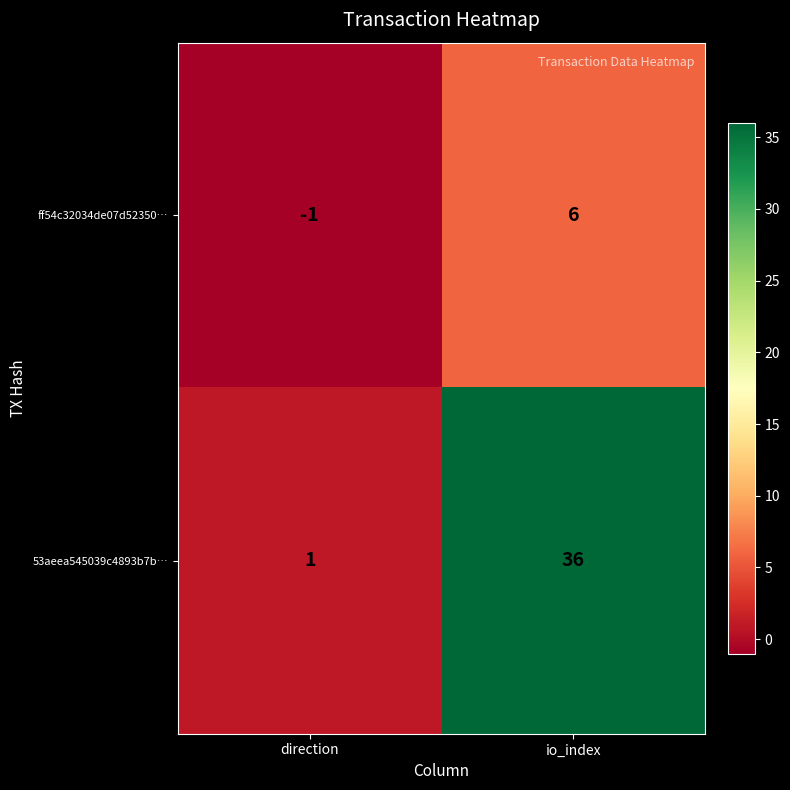

Which series has the largest total across all categories?

53aeea545039c4893b7b…